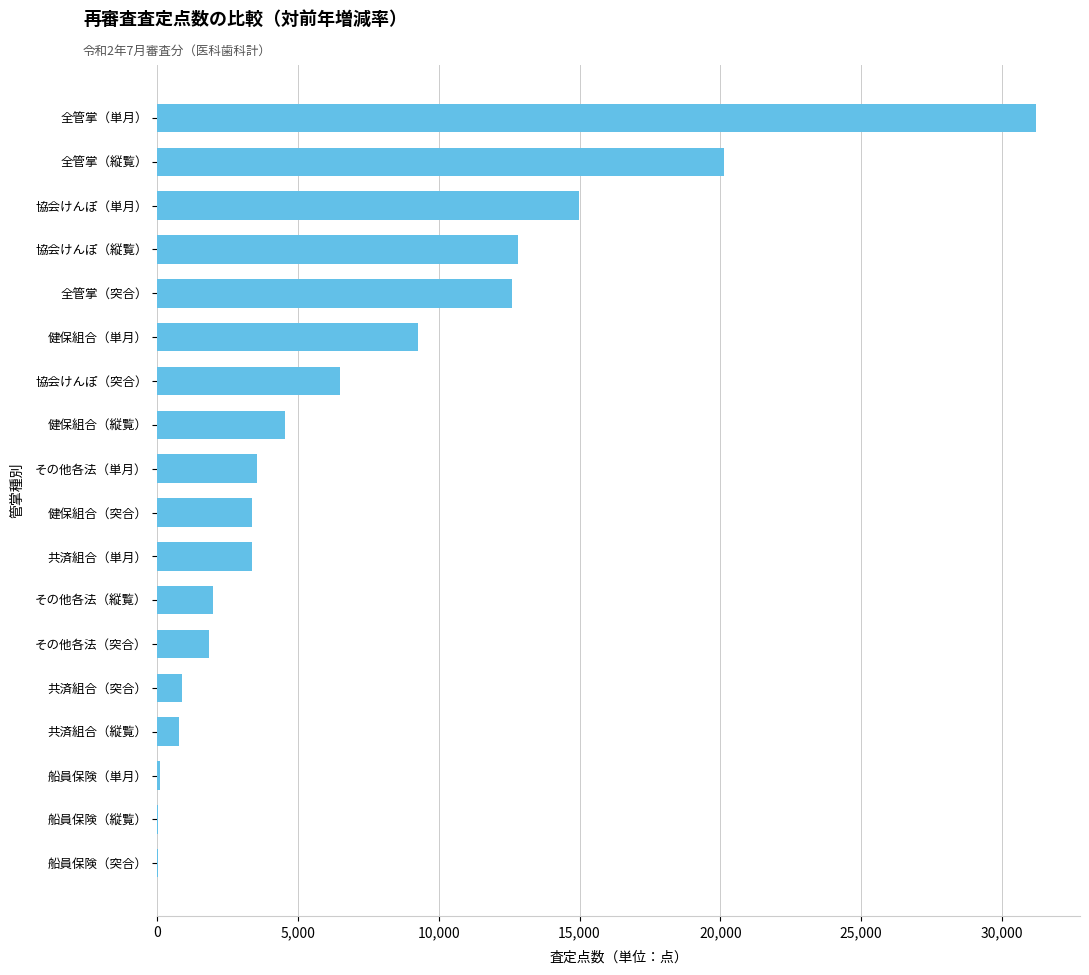

At which label is the value closest to 15620?

協会けんぽ（単月）